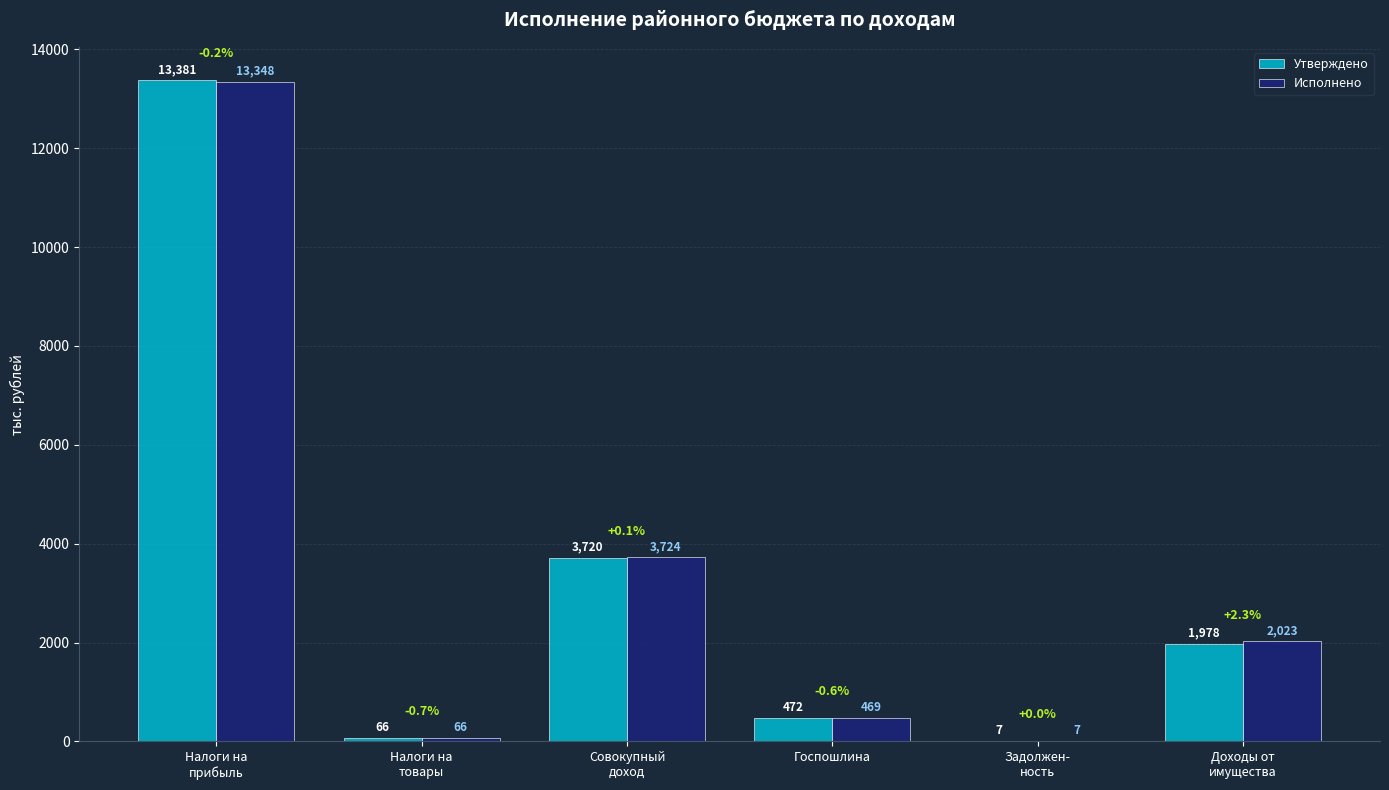

True or false: Утверждено has a value of 3183.7 at Доходы от
имущества.

False